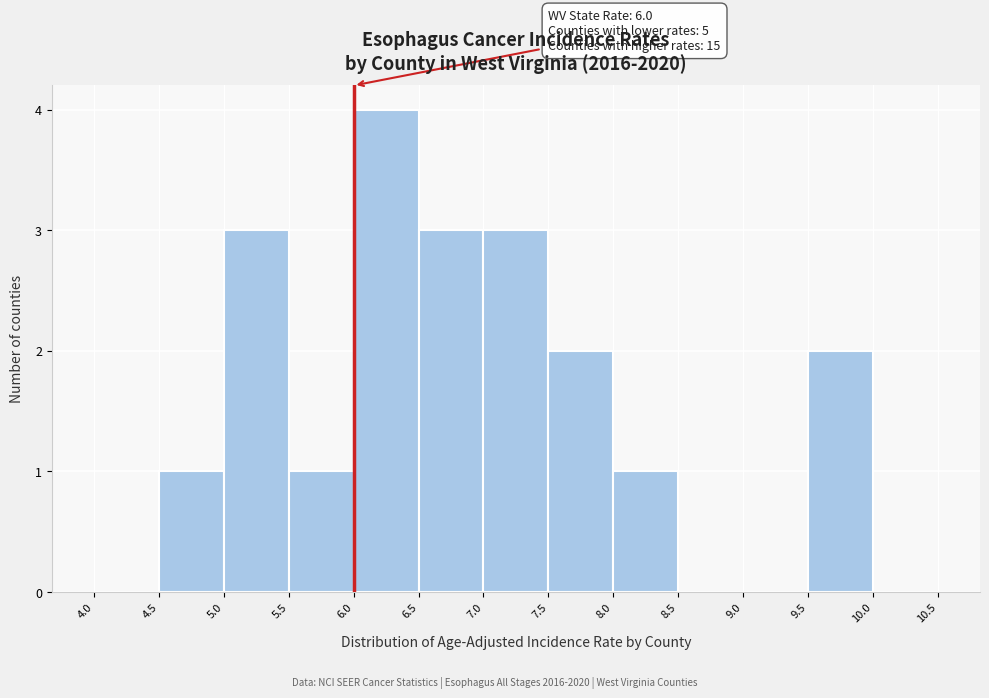

Which range on the x-axis has the tallest bar?

6.0 to 6.5